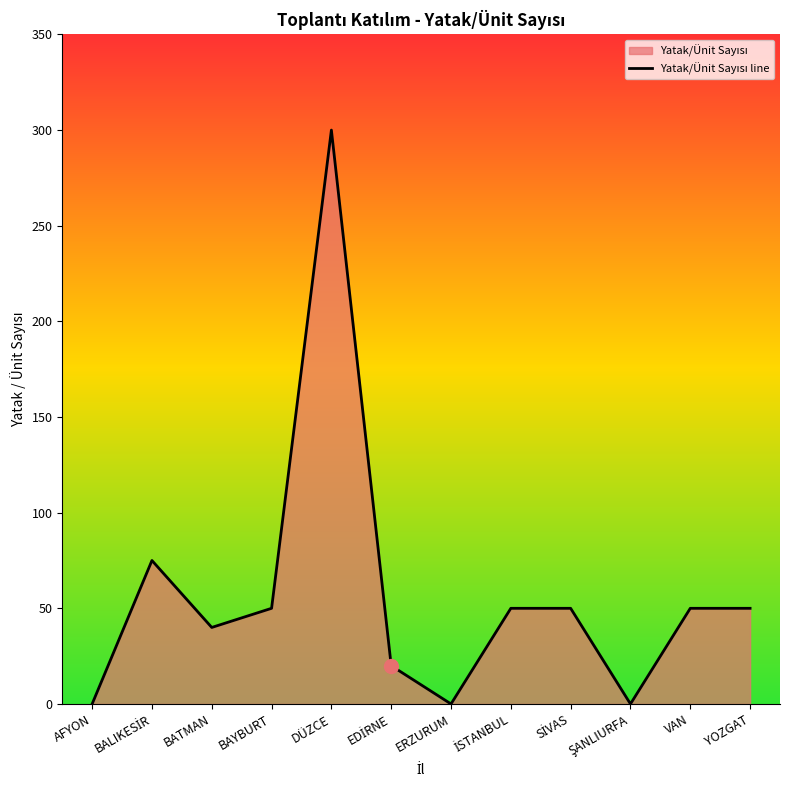

What position from the right is ŞANLIURFA?

3